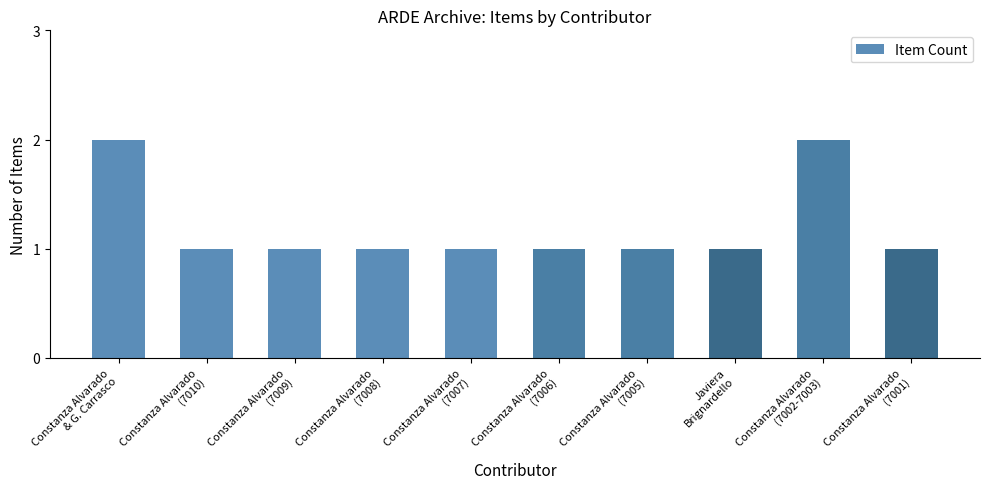

What is the value of the 5th bar from the left?

1